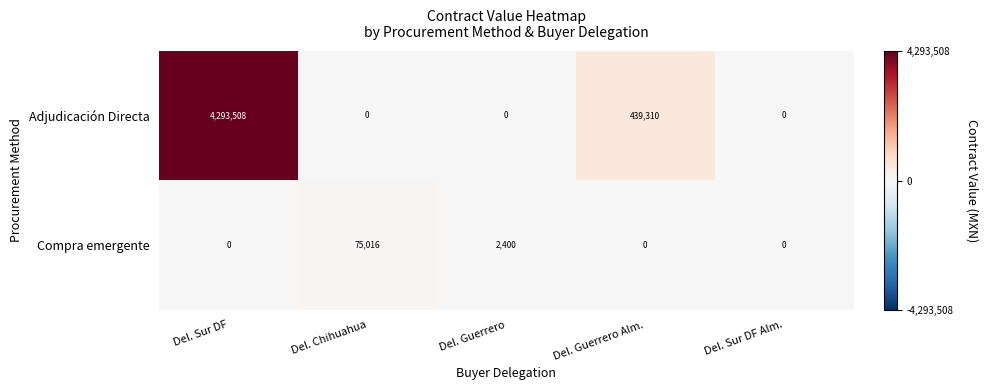

Which series has the largest range (max minus min)?

Adjudicación Directa